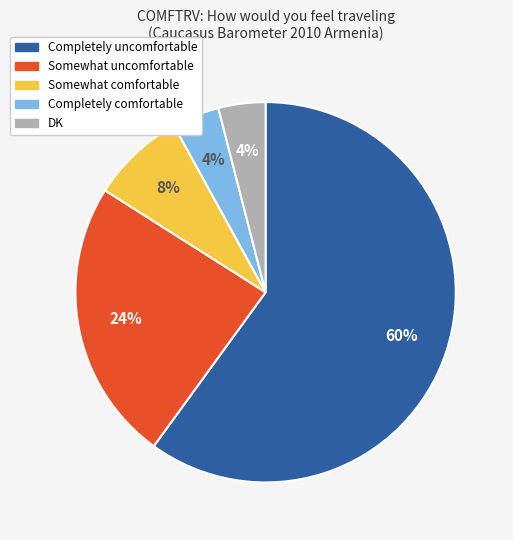

To the nearest percent, what percentage of the pie is Somewhat comfortable?

8%